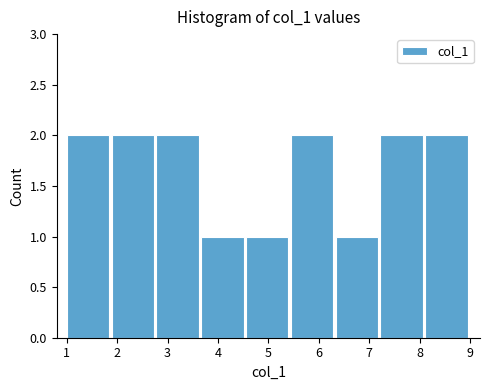

How tall is the bar that spans 8.1 to 9.0 on the x-axis? Neither the bar edges nor the heights are printed on the chart, so give them approximately, as read against the axes.

2